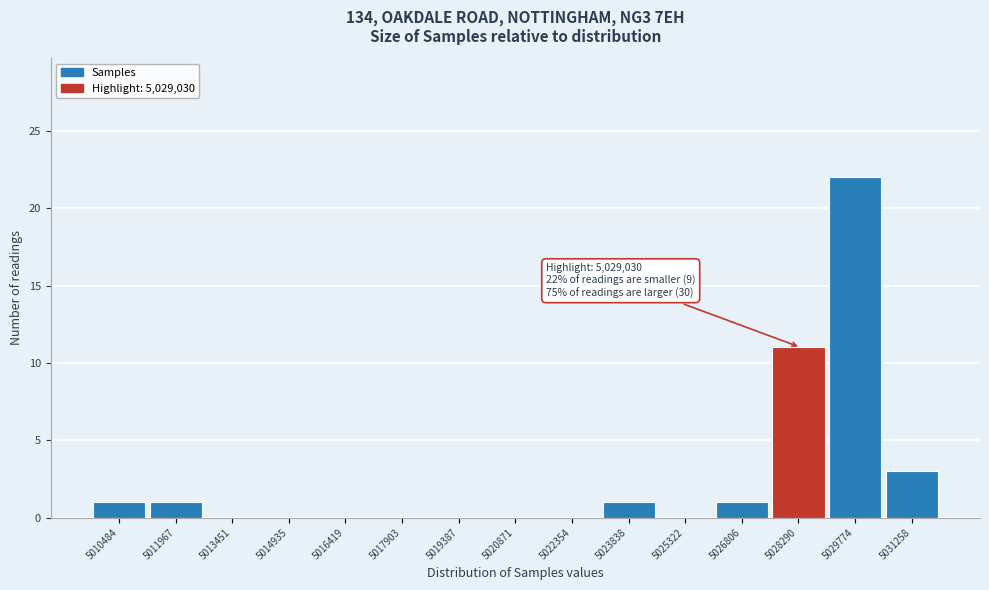

Reading left to right, extract all data points from this chart.

5010484=1	5011967=1	5013451=0	5014935=0	5016419=0	5017903=0	5019387=0	5020871=0	5022354=0	5023838=1	5025322=0	5026806=1	5028290=11	5029774=22	5031258=3